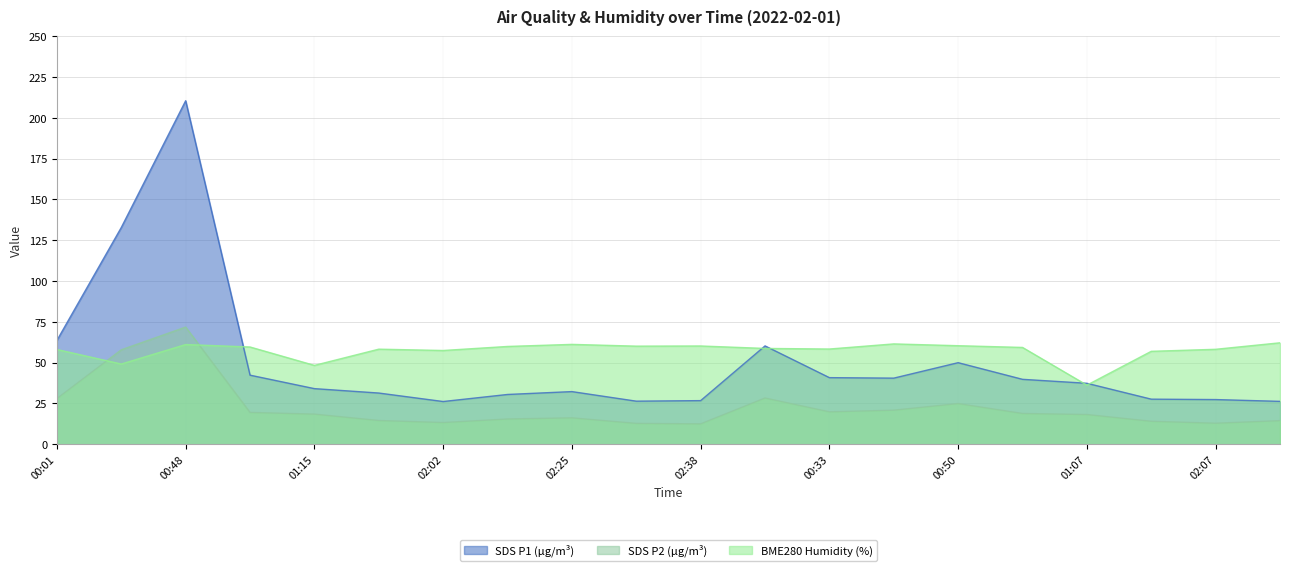

How many series are shown in this chart?

3